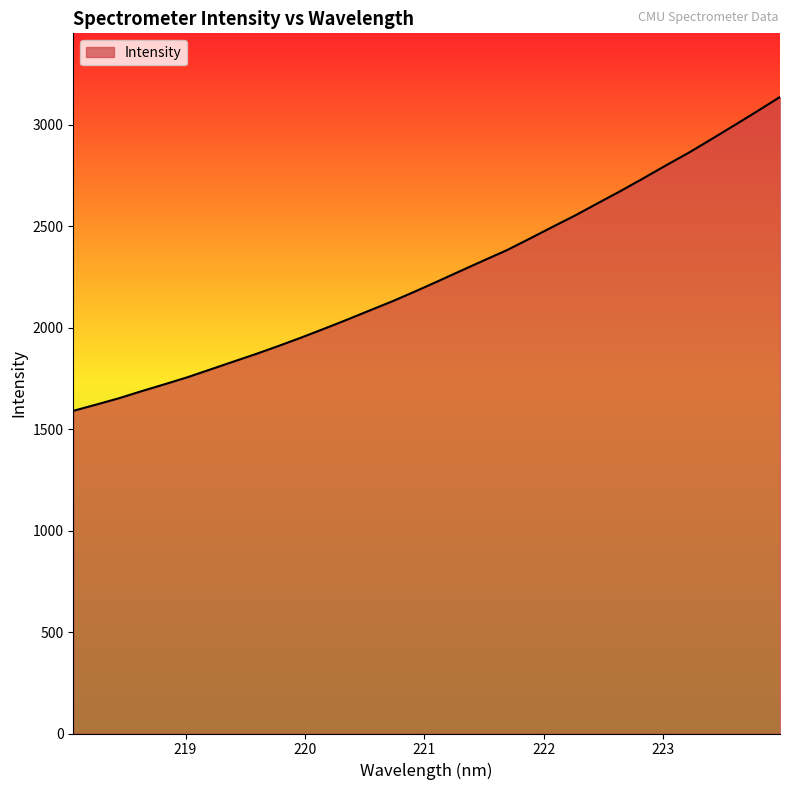

What is the maximum value shown in the chart?

3137.5